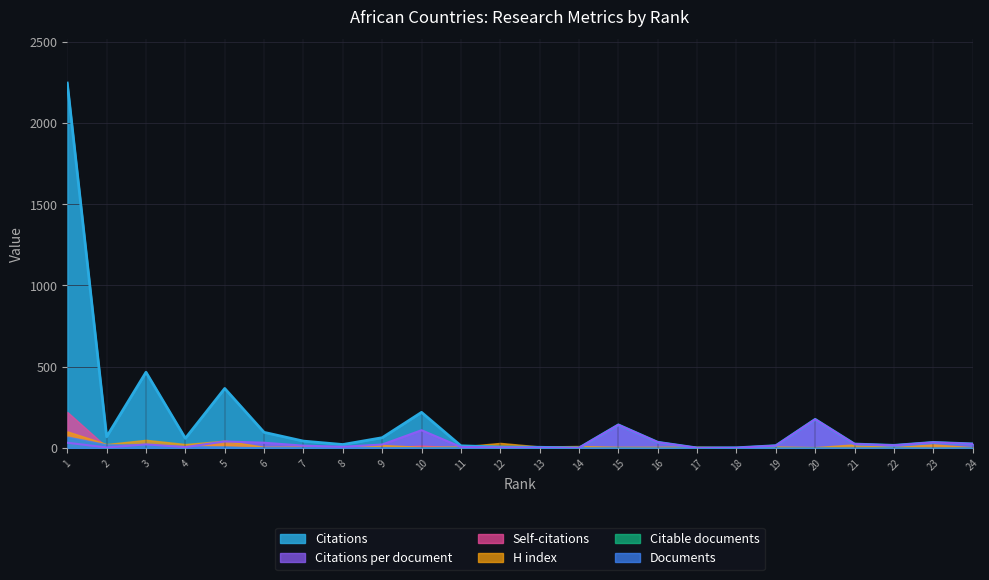

Which series has the largest range (max minus min)?

Citations